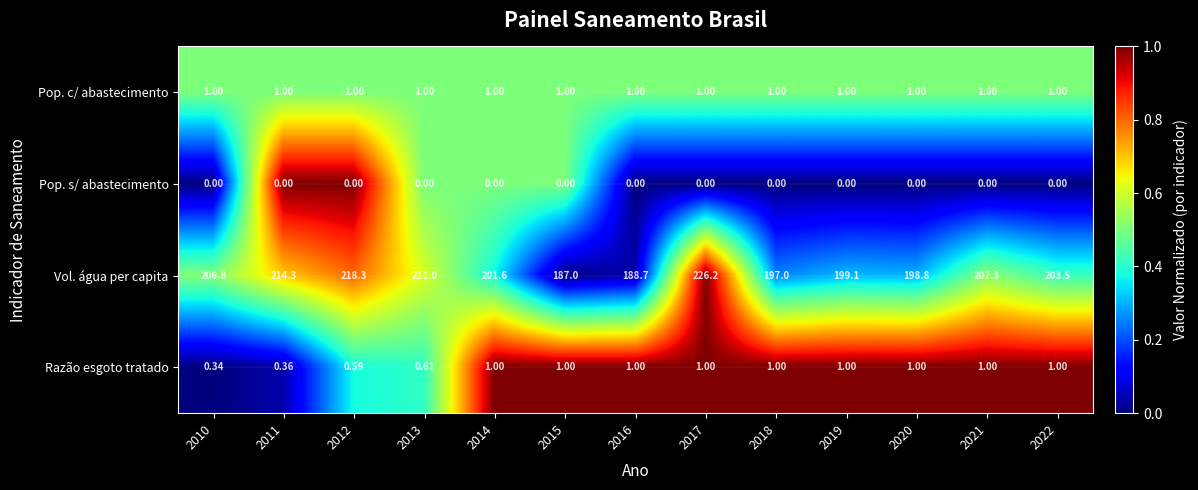

Which series has the largest range (max minus min)?

Vol. água per capita